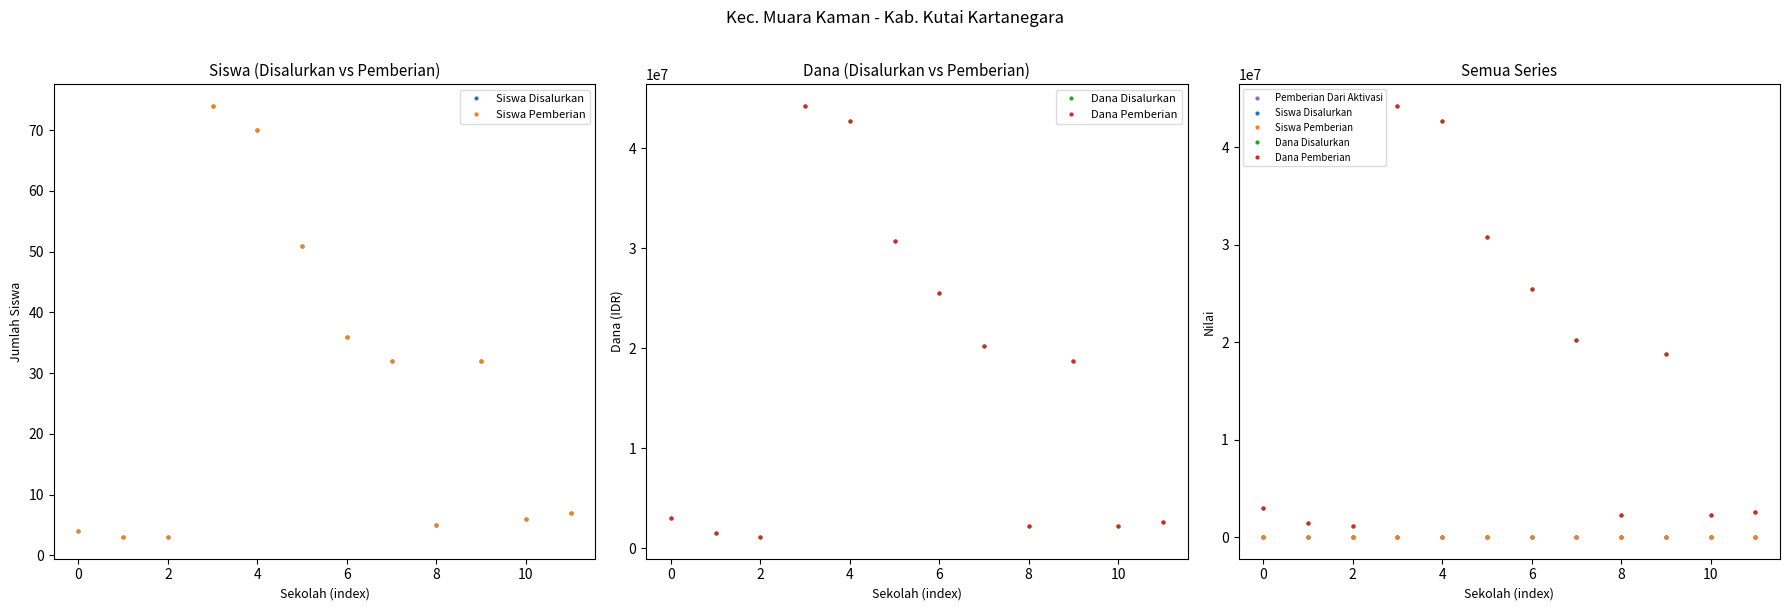

What is the spread (max minus min) of values at 11?

2625000